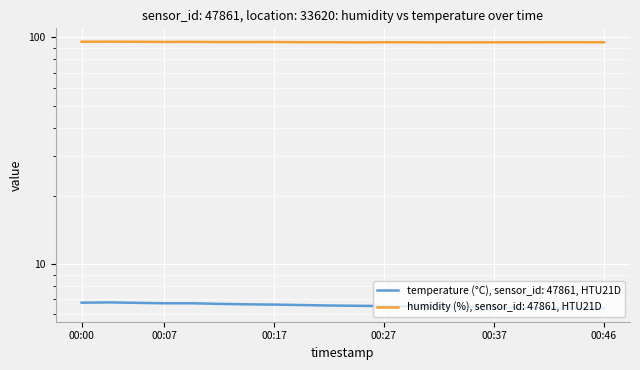

True or false: temperature has a value of 6.8 at 00:00.

True